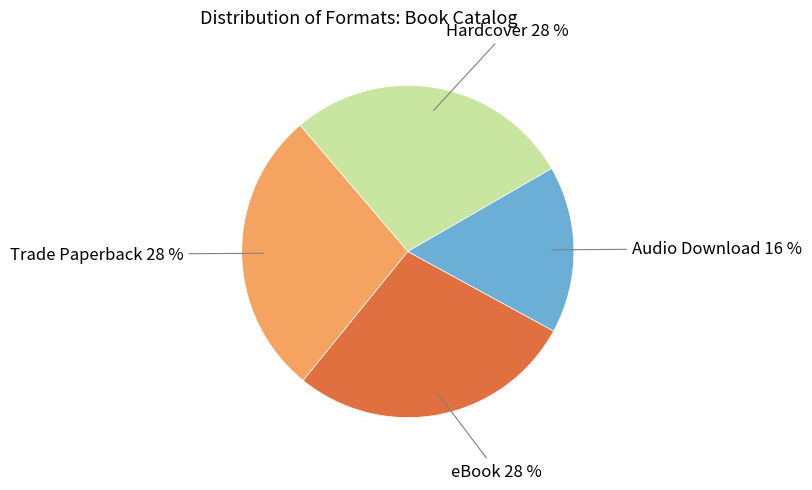

To the nearest percent, what is the average slice percentage?

25%